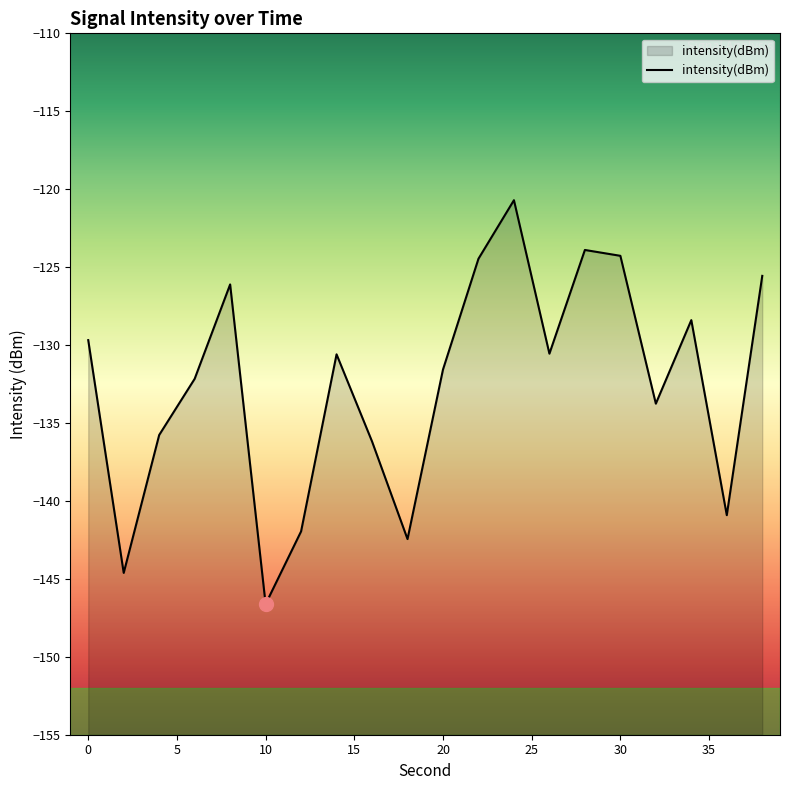

What is the value of the 2nd point from the left?

-144.6